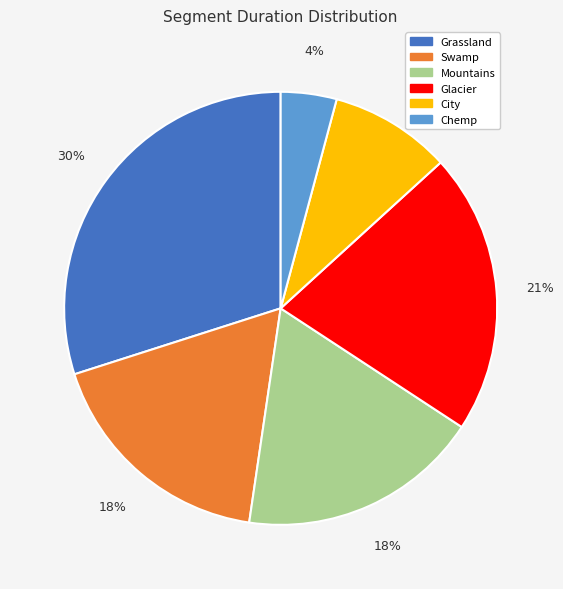

What is the largest slice in the pie chart?

Grassland